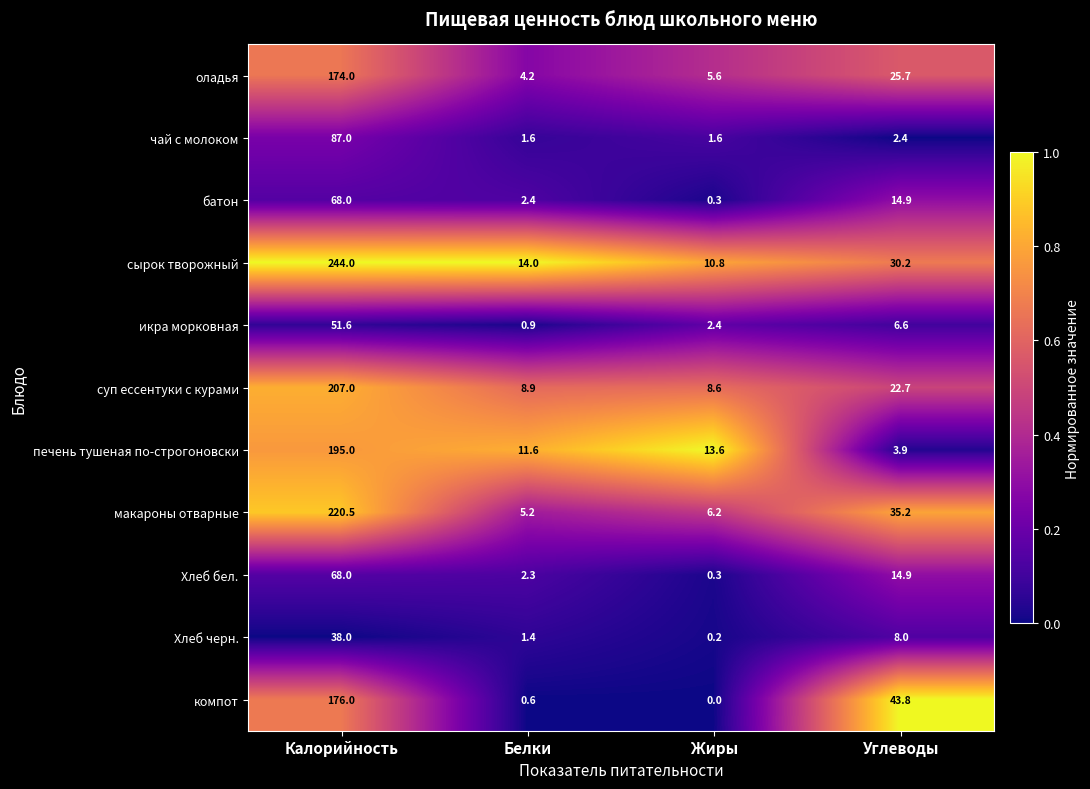

Which series has the widest spread of values?

сырок творожный